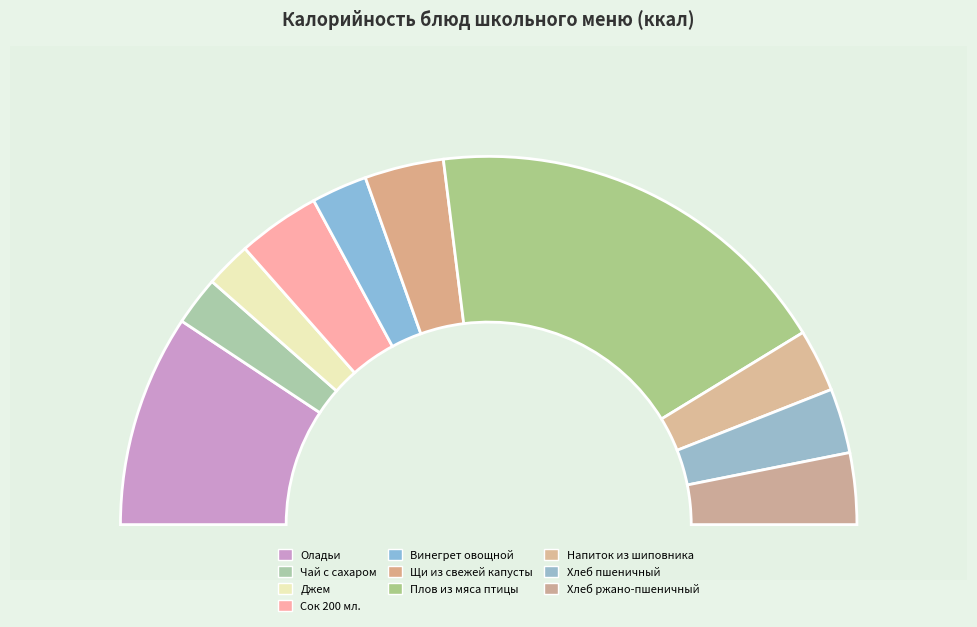

Which slice is the largest?

Плов из мяса птицы